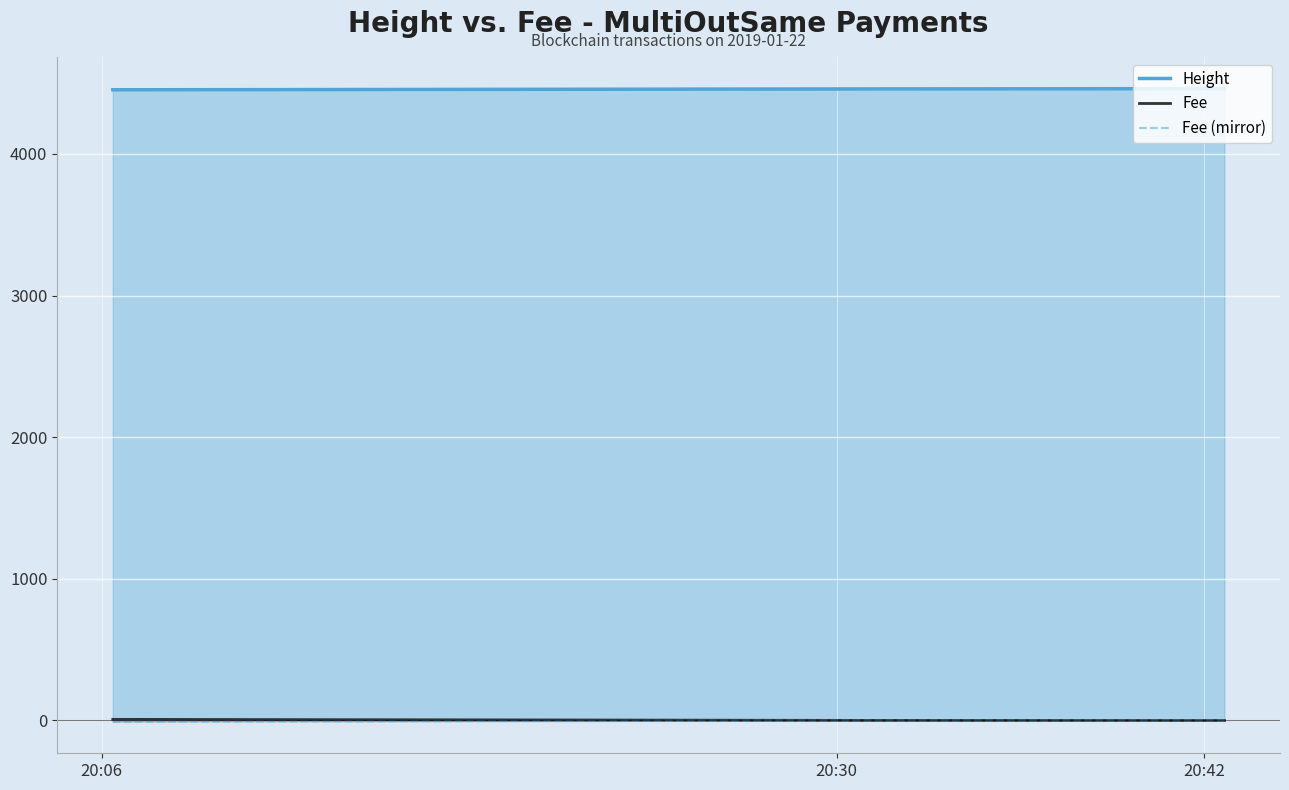

What is the maximum value for Height?

4461.0